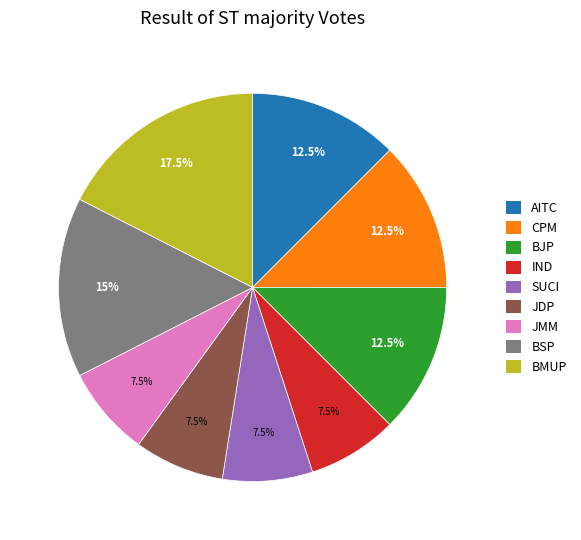

Is there a majority slice in this chart?

No